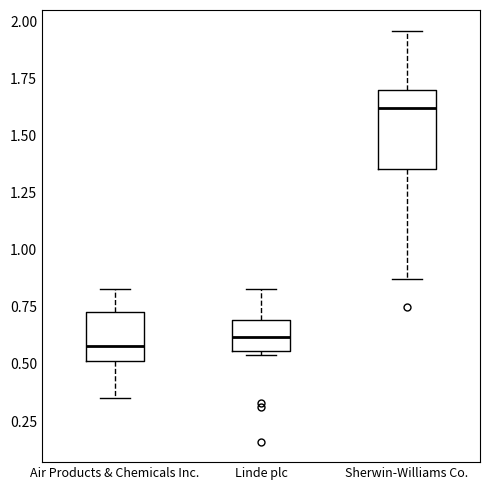

Reading left to right, read every box against the y-axis: the position of its median line, the range the box covers, and the ends of its whiskers. The values are not printed on the chart, so give them approximately, as read against the axis.

Air Products & Chemicals Inc.: median 0.60, box 0.50 to 0.75, whiskers 0.35 to 0.85
Linde plc: median 0.60, box 0.55 to 0.70, whiskers 0.55 (just below the box's lower edge) to 0.85
Sherwin-Williams Co.: median 1.60, box 1.35 to 1.70, whiskers 0.85 to 1.95